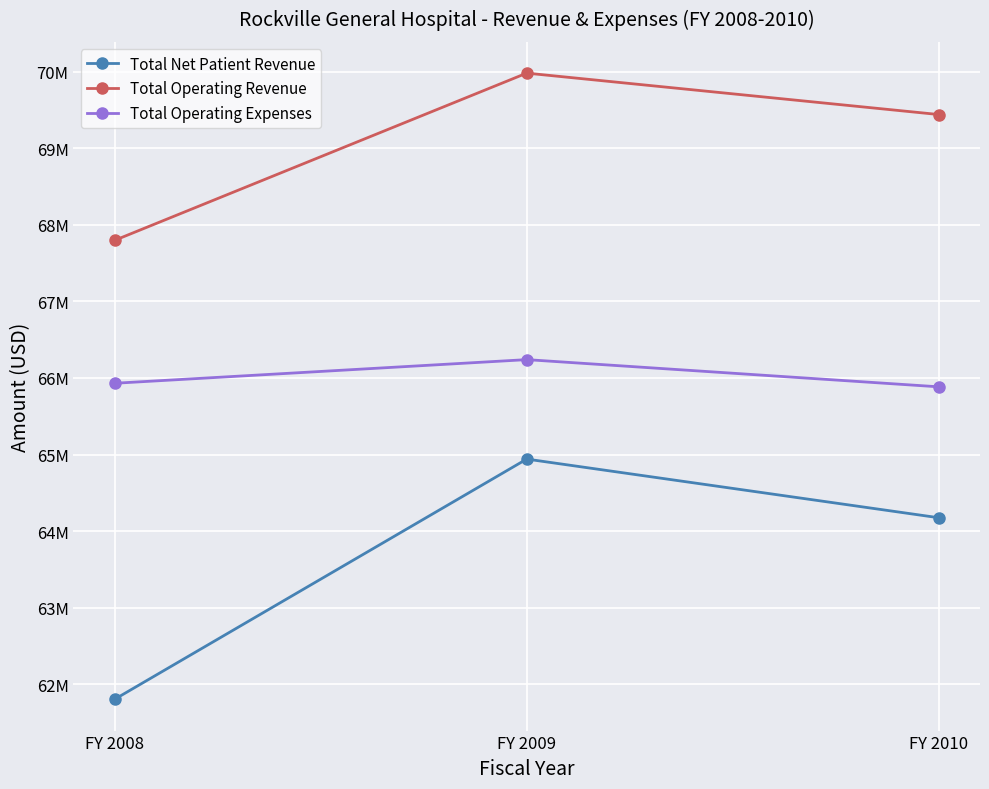

Does the chart display data point markers on the line(s)?

Yes